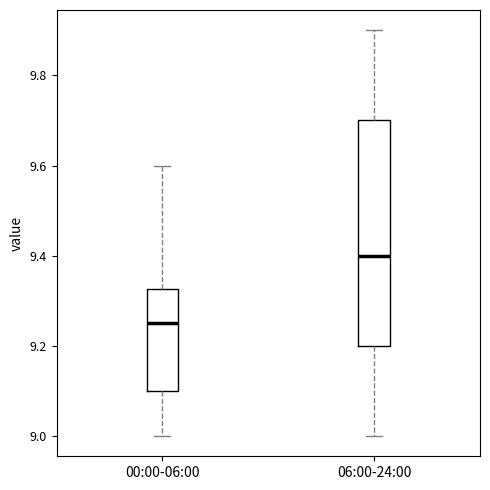

Reading left to right, transcribe this box plot: for each box, give where its median line is, the range the box spans, and where its two whiskers end, as read against the y-axis. The values are not printed on the chart, so give them approximately, as read against the axis.

00:00-06:00: median 9.26, box 9.10 to 9.32, whiskers 9.00 to 9.60
06:00-24:00: median 9.40, box 9.20 to 9.70, whiskers 9.00 to 9.90